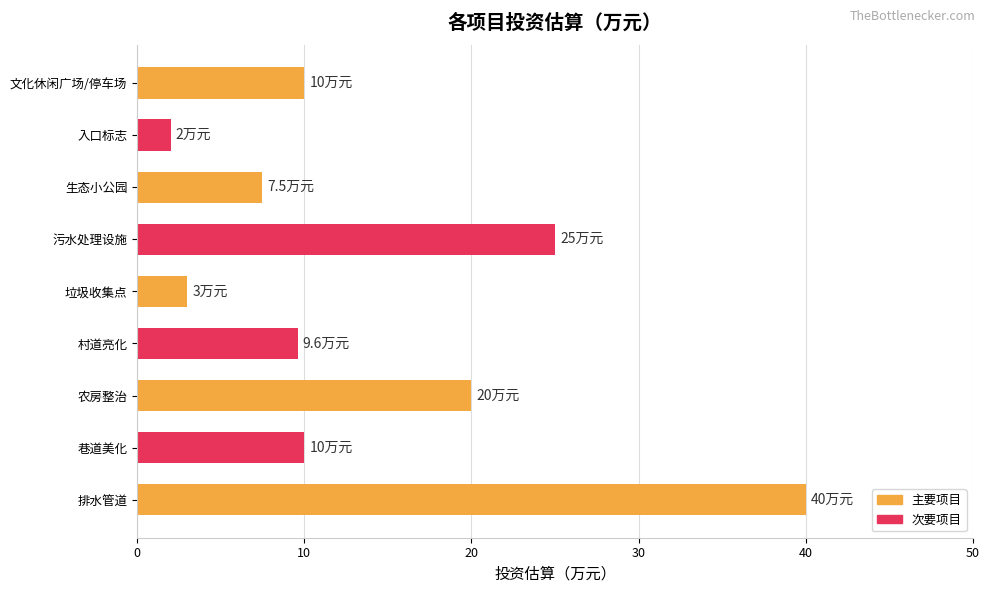

What position from the top is 巷道美化?

8